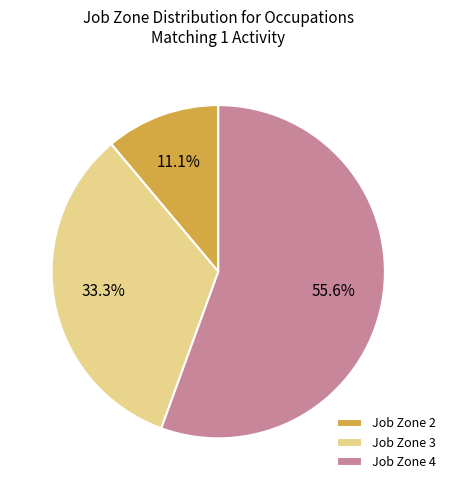

What is the ratio of the value at Job Zone 2 to the value at Job Zone 3?

0.3